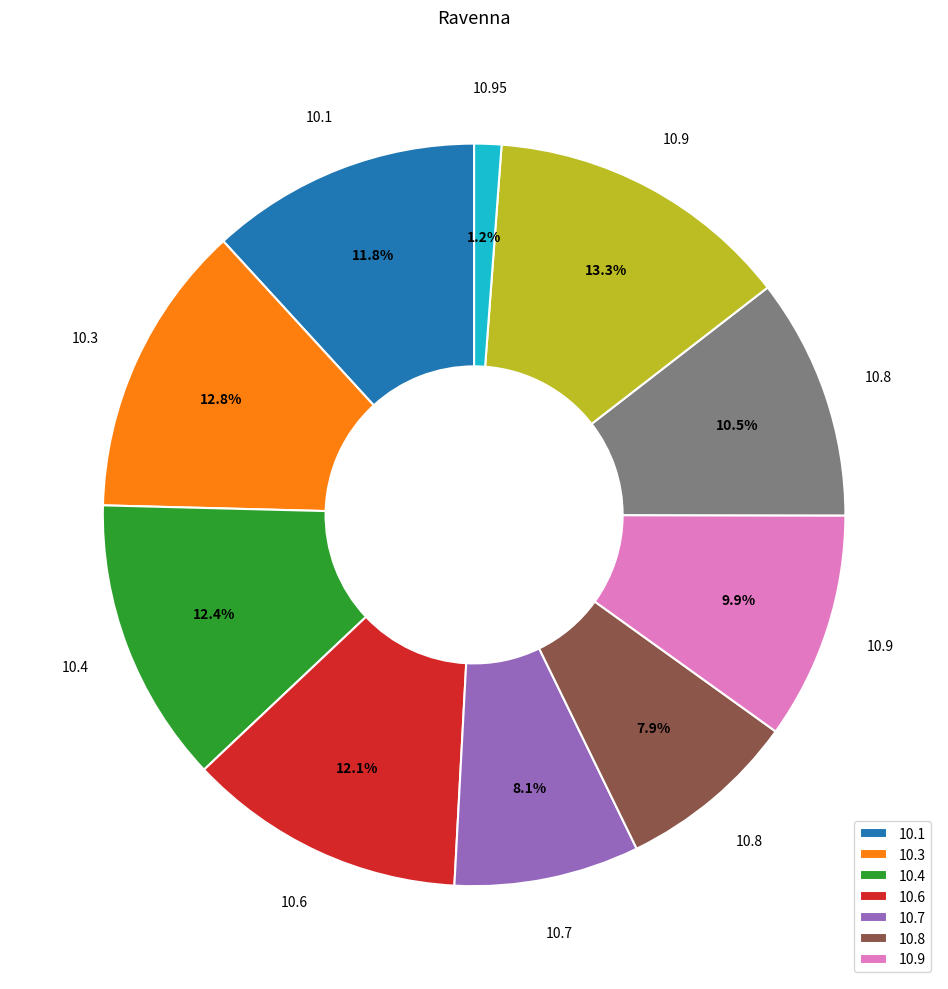

Does any single category account for the majority?

No